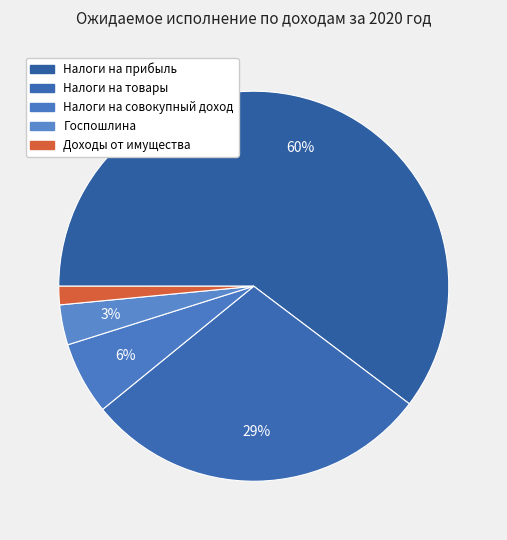

Rank the categories by value from highest to lowest.

НАЛОГИ НА ПРИБЫЛЬ, ДОХОДЫ, НАЛОГИ НА ТОВАРЫ (РАБОТЫ, УСЛУГИ), НАЛОГИ НА СОВОКУПНЫЙ ДОХОД, ГОСУДАРСТВЕННАЯ ПОШЛИНА, ДОХОДЫ ОТ ИСПОЛЬЗОВАНИЯ ИМУЩЕСТВА